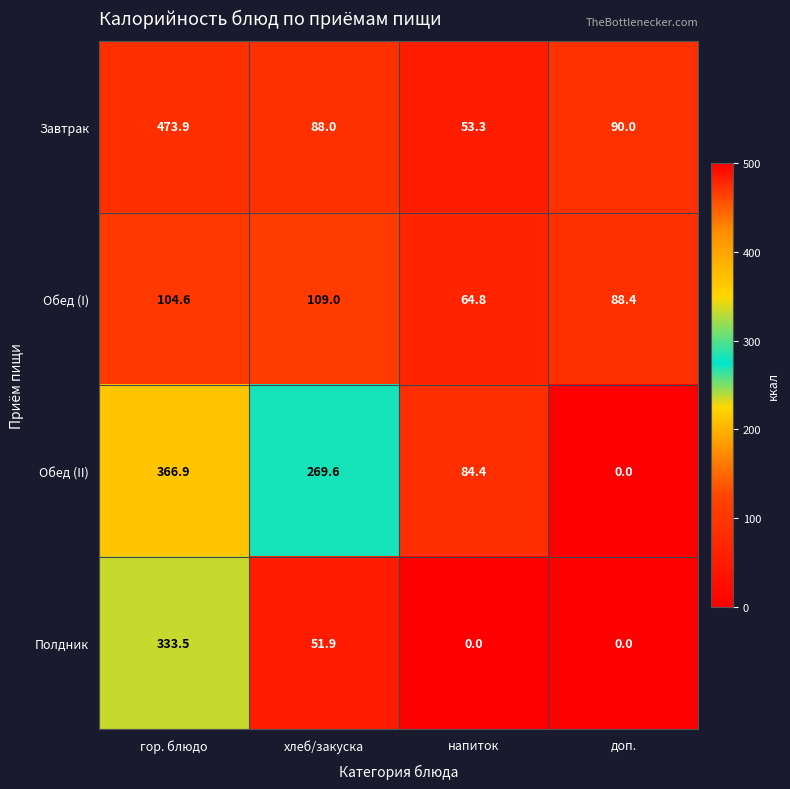

Reading left to right, extract all data points from this chart.

Завтрак: 473.9	88.0	53.3	90.0
Обед (I): 104.6	109.0	64.8	88.4
Обед (II): 366.9	269.6	84.4	0.0
Полдник: 333.5	51.9	0.0	0.0